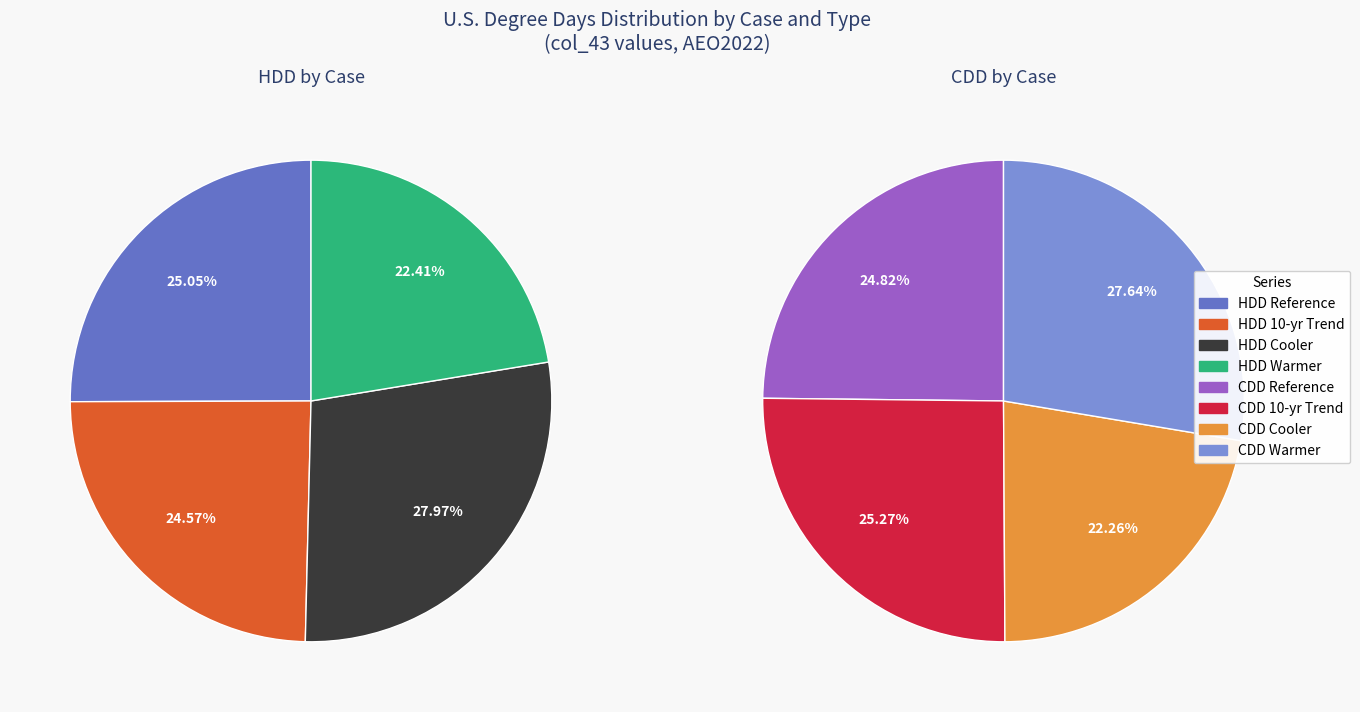

How many segments does this pie chart have?

8